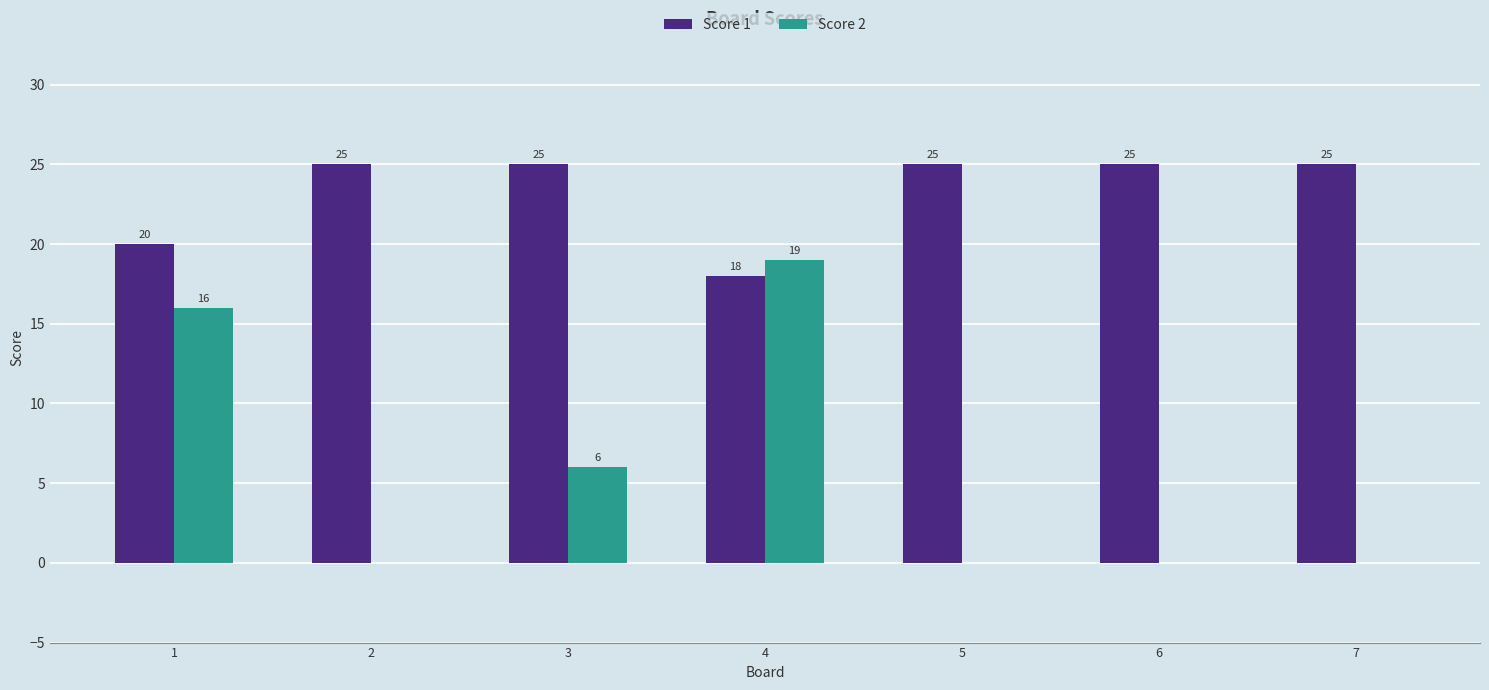

Reading right to left, list all the values displayed in this chart.

Score 1: 25	25	25	18	25	25	20
Score 2: 0	0	0	19	6	0	16